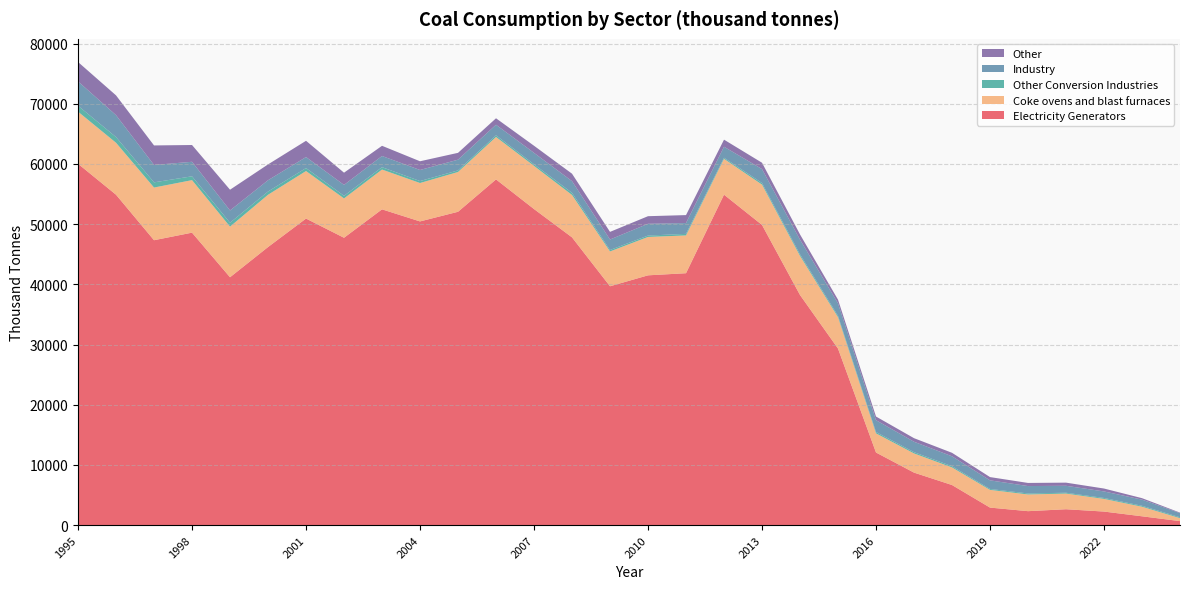

Reading left to right, extract all data points from this chart.

Electricity Generators: 1995=60035.2	1996=54892.7	1997=47333.2	1998=48588.1	1999=41177.9	2000=46197.5	2001=50931.4	2002=47741.1	2003=52462.7	2004=50455.6	2005=52058.2	2006=57437.8	2007=52510.7	2008=47807.6	2009=39680.8	2010=41497.5	2011=41849.7	2012=54901.4	2013=49872.8	2014=38234.0	2015=29329.7	2016=12055.1	2017=8716.5	2018=6654.9	2019=2903.4	2020=2309.6	2021=2629.3	2022=2243.6	2023=1457.0	2024=656.1
Coke ovens and blast furnaces: 1995=8662.0	1996=8632.0	1997=8750.0	1998=8728.0	1999=8413.0	2000=8685.3	2001=7896.3	2002=6533.4	2003=6612.2	2004=6381.6	2005=6608.9	2006=7049.4	2007=7174.3	2008=7044.8	2009=5787.1	2010=6377.7	2011=6276.6	2012=5951.9	2013=6698.3	2014=6490.1	2015=5210.8	2016=3184.3	2017=3189.1	2018=2922.6	2019=2943.5	2020=2776.7	2021=2603.0	2022=2104.3	2023=1592.1	2024=492.9
Other Conversion Industries: 1995=984.0	1996=947.0	1997=864.0	1998=635.0	1999=646.0	2000=539.6	2001=495.7	2002=435.9	2003=396.4	2004=327.4	2005=266.2	2006=275.8	2007=264.9	2008=352.0	2009=238.0	2010=231.1	2011=258.0	2012=184.0	2013=258.8	2014=258.9	2015=228.5	2016=222.6	2017=206.9	2018=197.7	2019=152.3	2020=166.2	2021=137.1	2022=153.4	2023=154.0	2024=145.0
Industry: 1995=4044.0	1996=3640.0	1997=2888.0	1998=2414.0	1999=2040.0	2000=1875.7	2001=1826.4	2002=1808.7	2003=1855.9	2004=1836.6	2005=1781.3	2006=1755.5	2007=1896.3	2008=1940.4	2009=1742.3	2010=1958.6	2011=1797.6	2012=1826.5	2013=2322.5	2014=2441.8	2015=2073.4	2016=1962.6	2017=1731.9	2018=1651.2	2019=1431.1	2020=1228.0	2021=1156.6	2022=1085.9	2023=1024.0	2024=692.0
Other: 1995=3221.0	1996=3288.0	1997=3246.0	1998=2787.0	1999=3447.0	2000=2630.6	2001=2703.2	2002=2033.5	2003=1694.3	2004=1449.7	2005=1137.0	2006=1075.6	2007=1182.7	2008=1240.1	2009=1270.2	2010=1259.2	2011=1325.4	2012=1178.6	2013=1053.5	2014=870.0	2015=608.5	2016=610.7	2017=594.7	2018=581.7	2019=542.3	2020=518.2	2021=522.7	2022=483.8	2023=243.6	2024=82.5